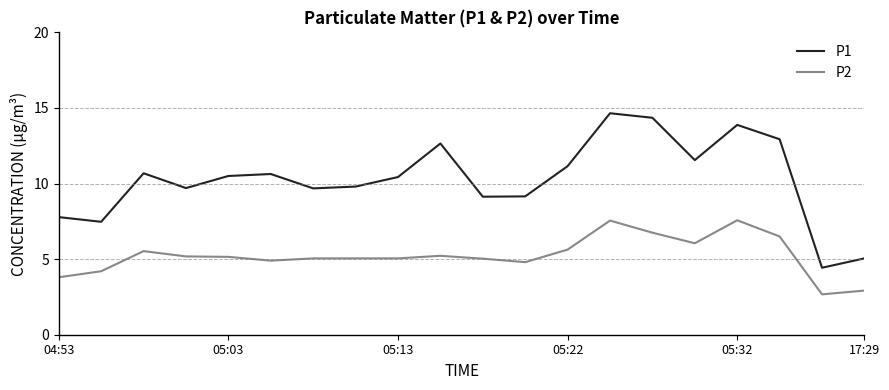

In P1, how many points are higher than both neighbors (excluding endpoints)?

5